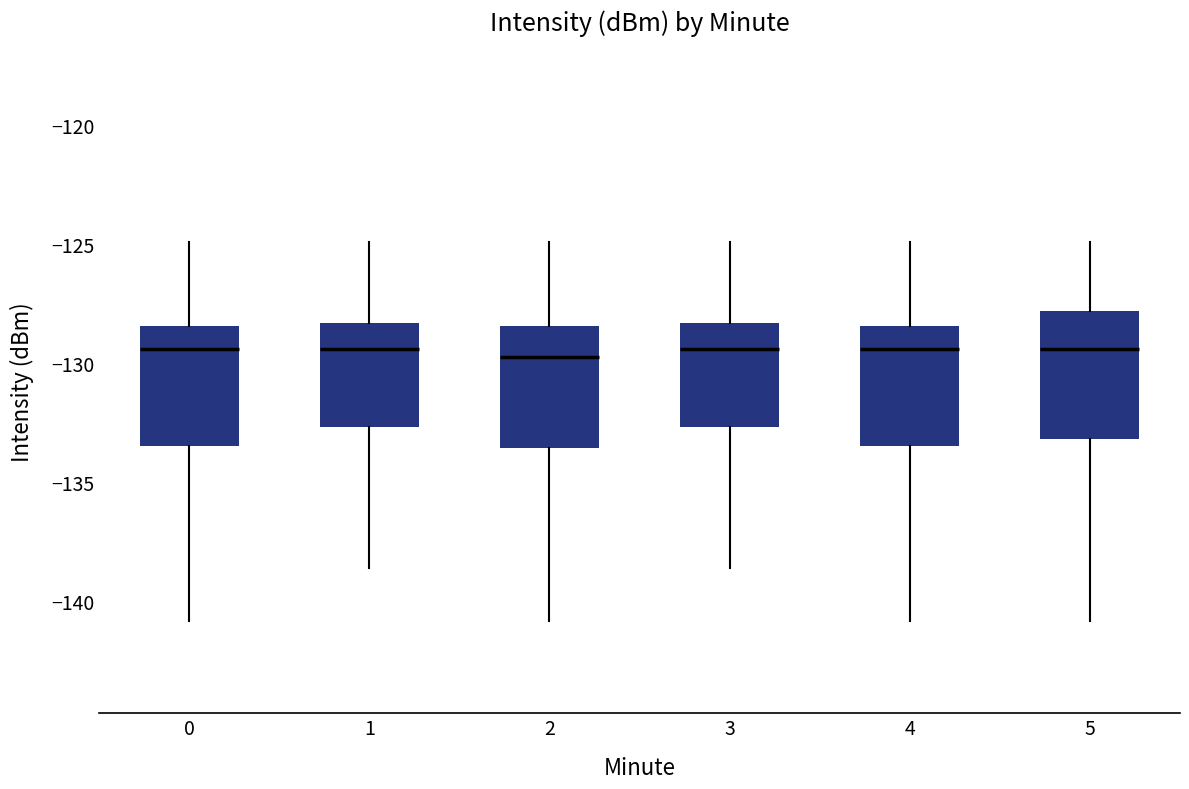

Reading left to right, read every box against the y-axis: the position of its median line, the range the box covers, and the ends of its whiskers. The values are not printed on the chart, so give them approximately, as read against the axis.

0: median -129.5, box -133.5 to -128.5, whiskers -141.0 to -125.0
1: median -129.5, box -132.5 to -128.5, whiskers -138.5 to -125.0
2: median -129.5, box -133.5 to -128.5, whiskers -141.0 to -125.0
3: median -129.5, box -132.5 to -128.5, whiskers -138.5 to -125.0
4: median -129.5, box -133.5 to -128.5, whiskers -141.0 to -125.0
5: median -129.5, box -133.0 to -128.0, whiskers -141.0 to -125.0